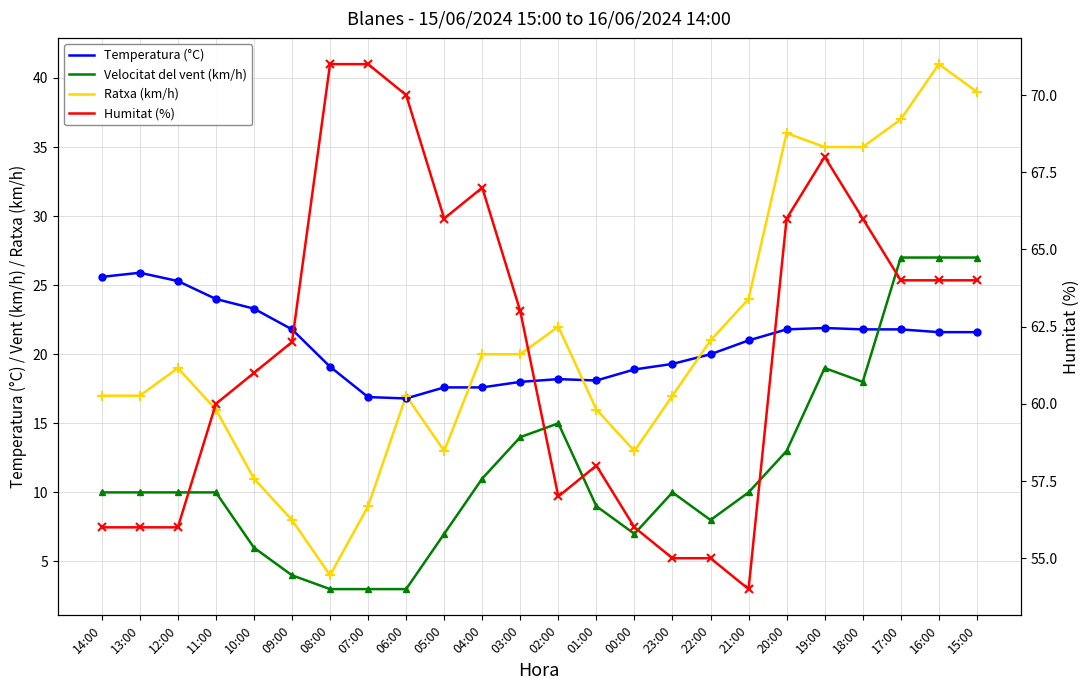

At how many categories does at least one series exceed 46?

24